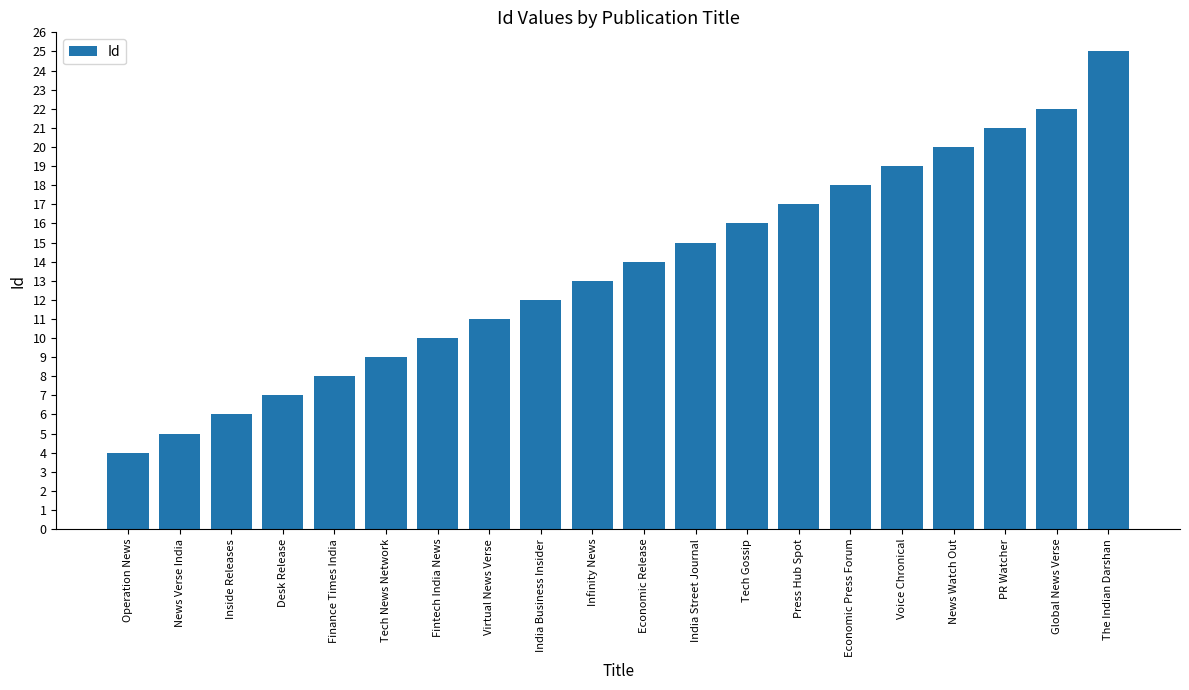

What is the label of the 13th bar from the left?

Tech Gossip